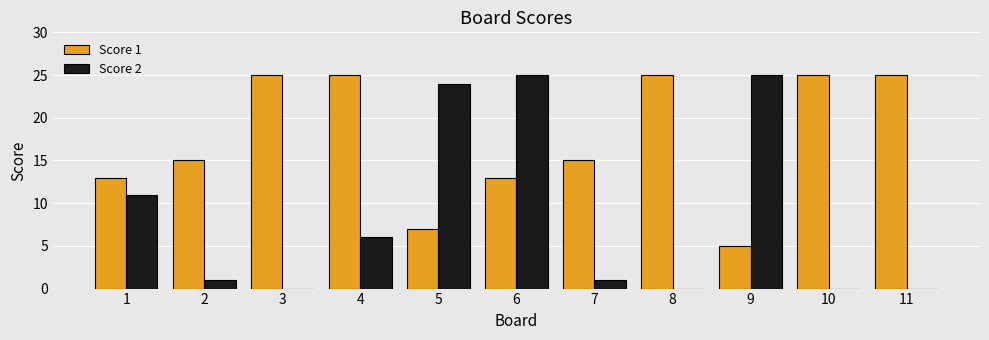

What is the total value across all series at 4?

31